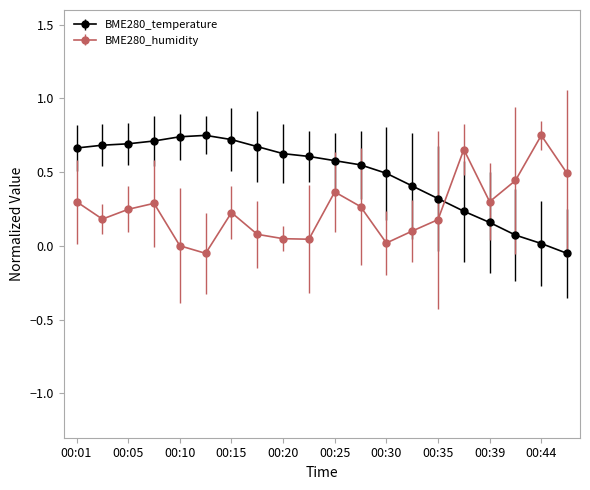

True or false: BME280_temperature and BME280_humidity intersect in this chart.

True